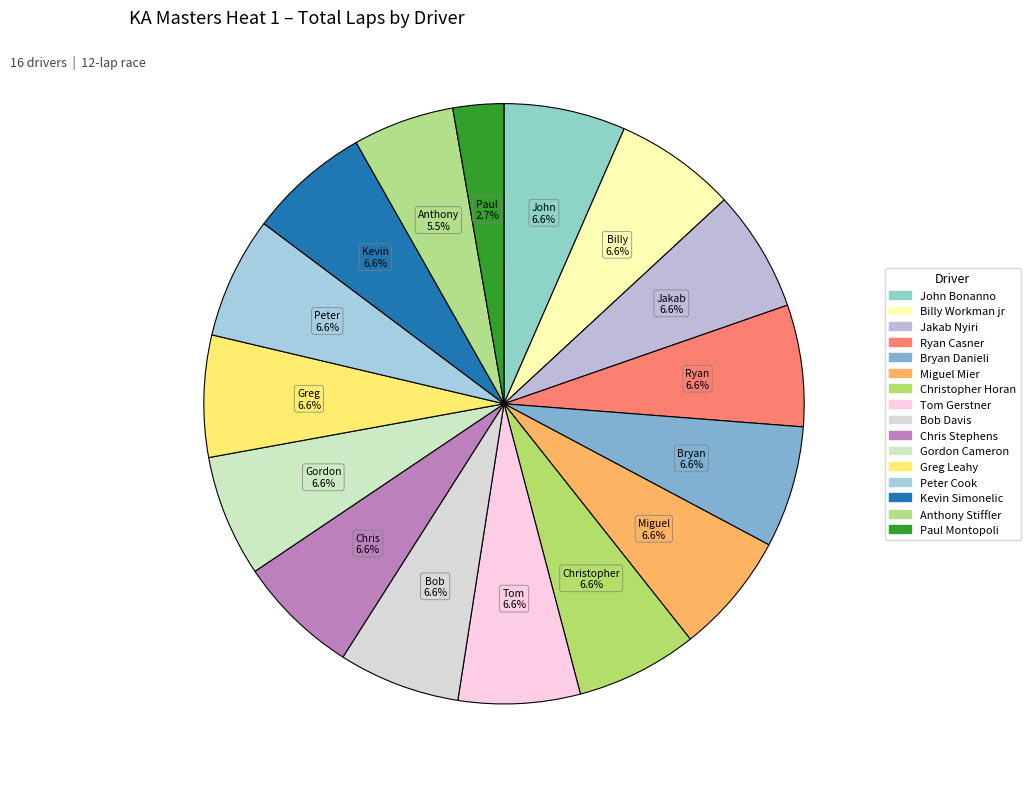

What is the ratio of the value at Billy Workman jr to the value at Gordon Cameron?

1.0